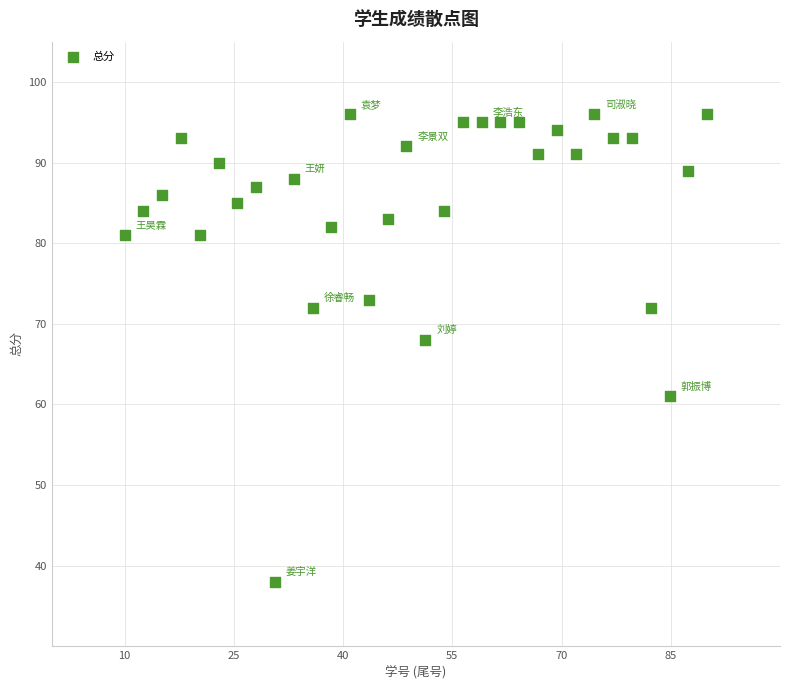

What Y value in the scatter plot is closest to 67?

68